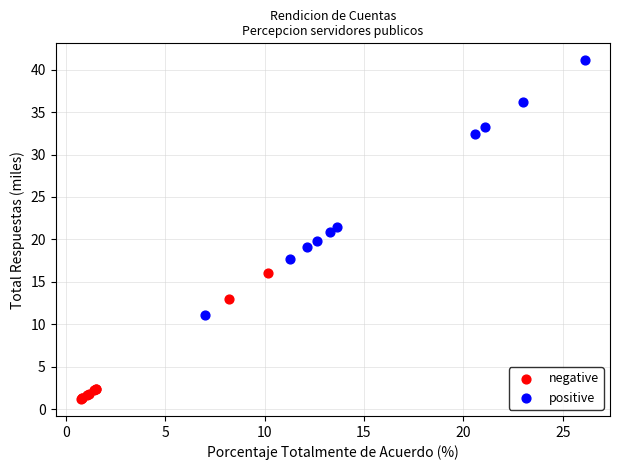

What are all the series names shown in the legend?

negative, positive